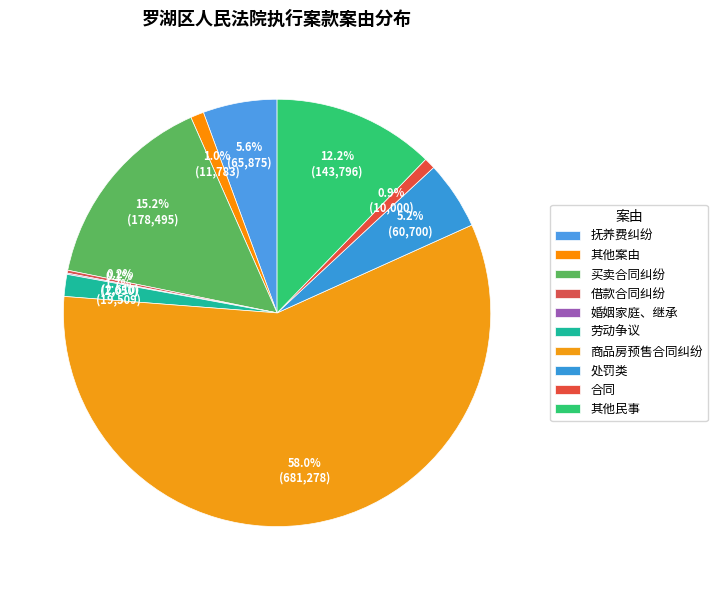

Is it true that 商品房预售合同纠纷 is 72% of the pie?

False